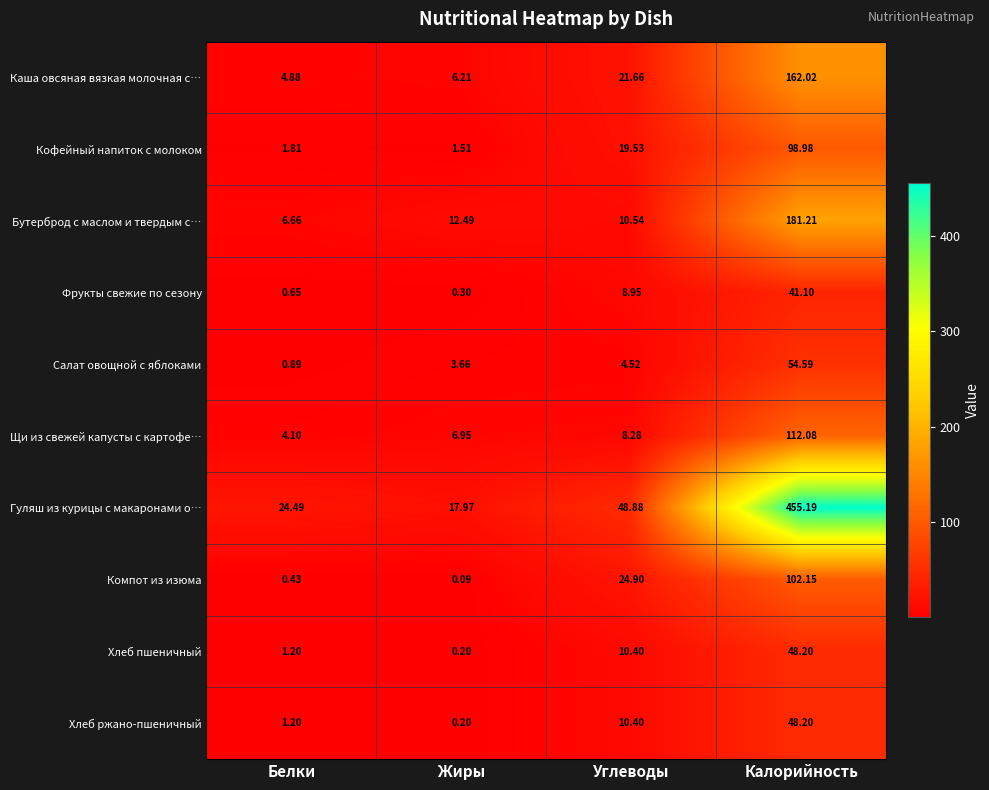

Which series changed the most between Жиры and Углеводы?

Гуляш из курицы с макаронами о…